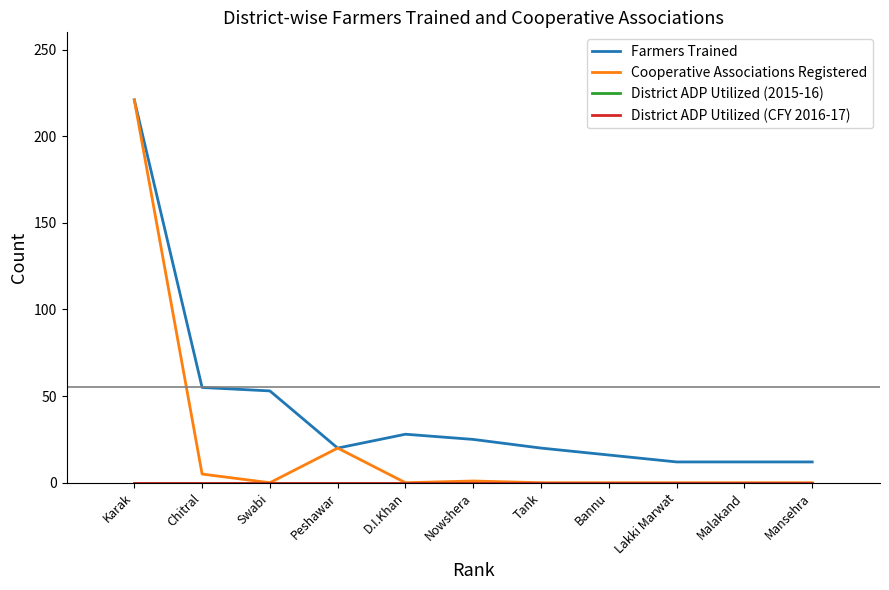

True or false: District ADP Utilized (CFY 2016-17) and Cooperative Associations Registered cross at least once.

False